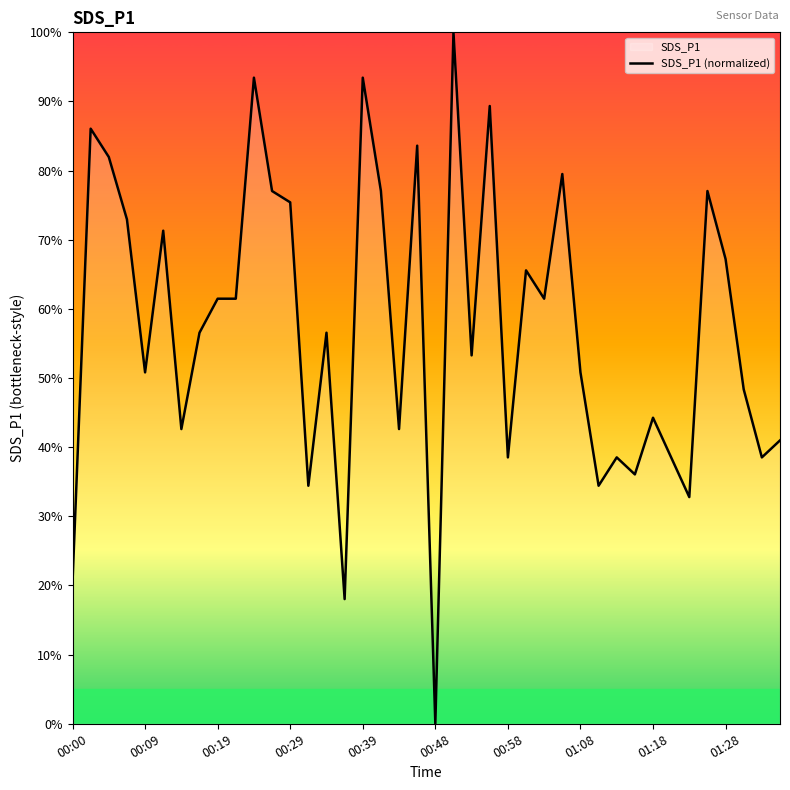

What is the label of the 34th point from the left?

33